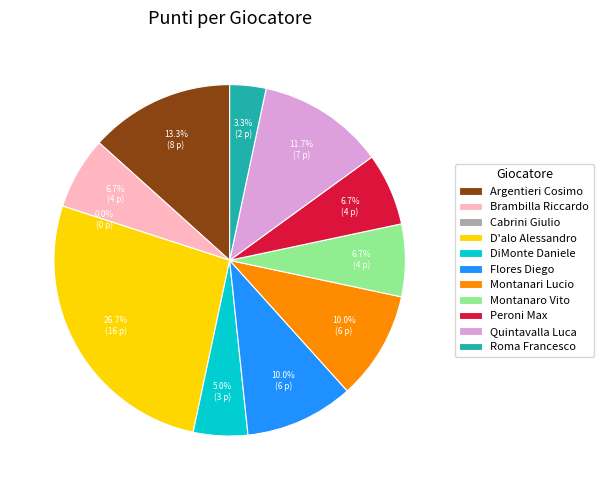

To the nearest percent, what is the difference between the Flores Diego and Quintavalla Luca slice percentages?

2%